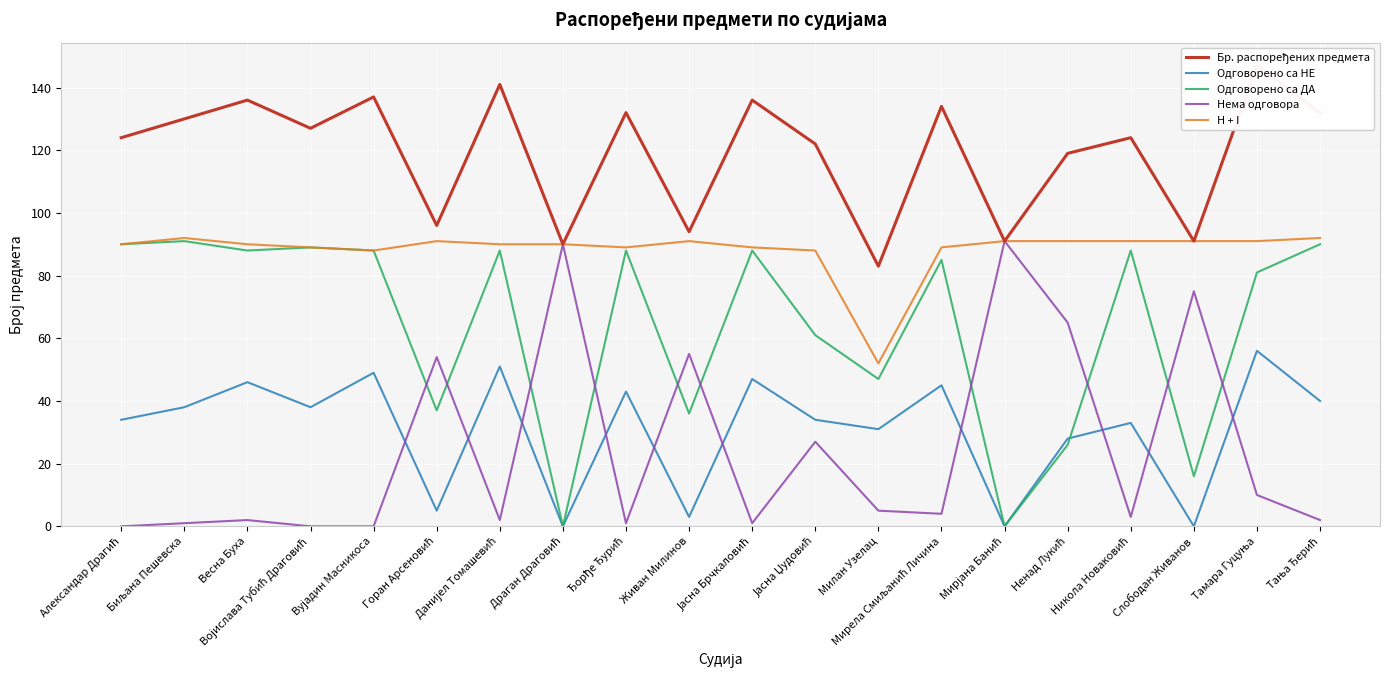

How many interior local valleys does the H + I series have?

3